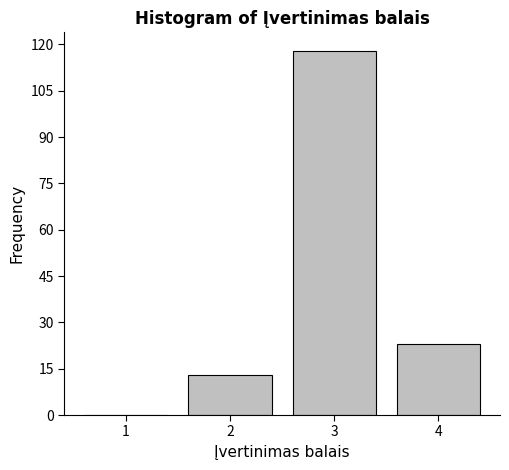

How tall is the bar that spans 1.5 to 2.5 on the x-axis? The values are not printed on the chart, so give them approximately, as read against the axis.

14